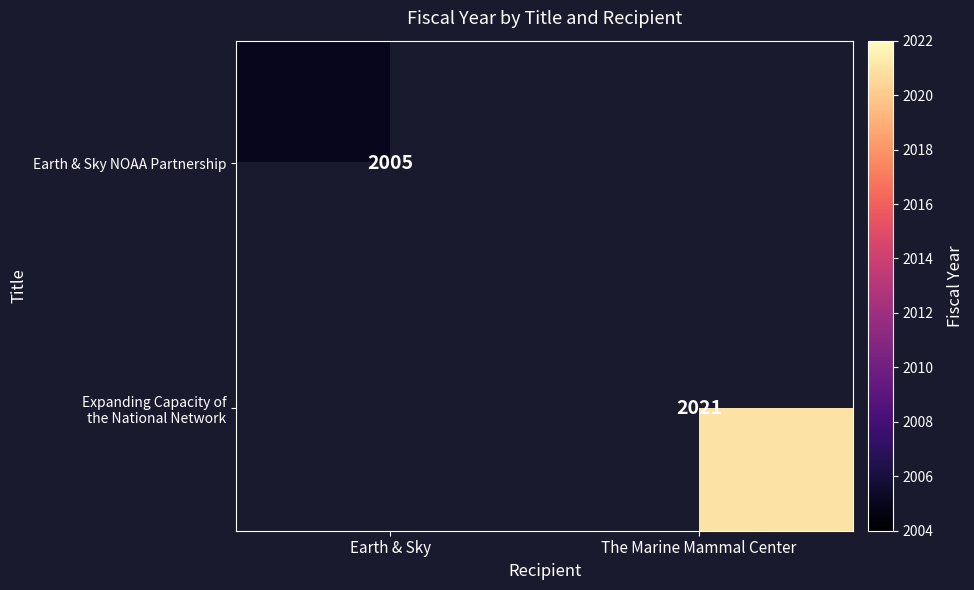

The value of Earth & Sky NOAA Partnership at Earth & Sky is 1128. True or false?

False